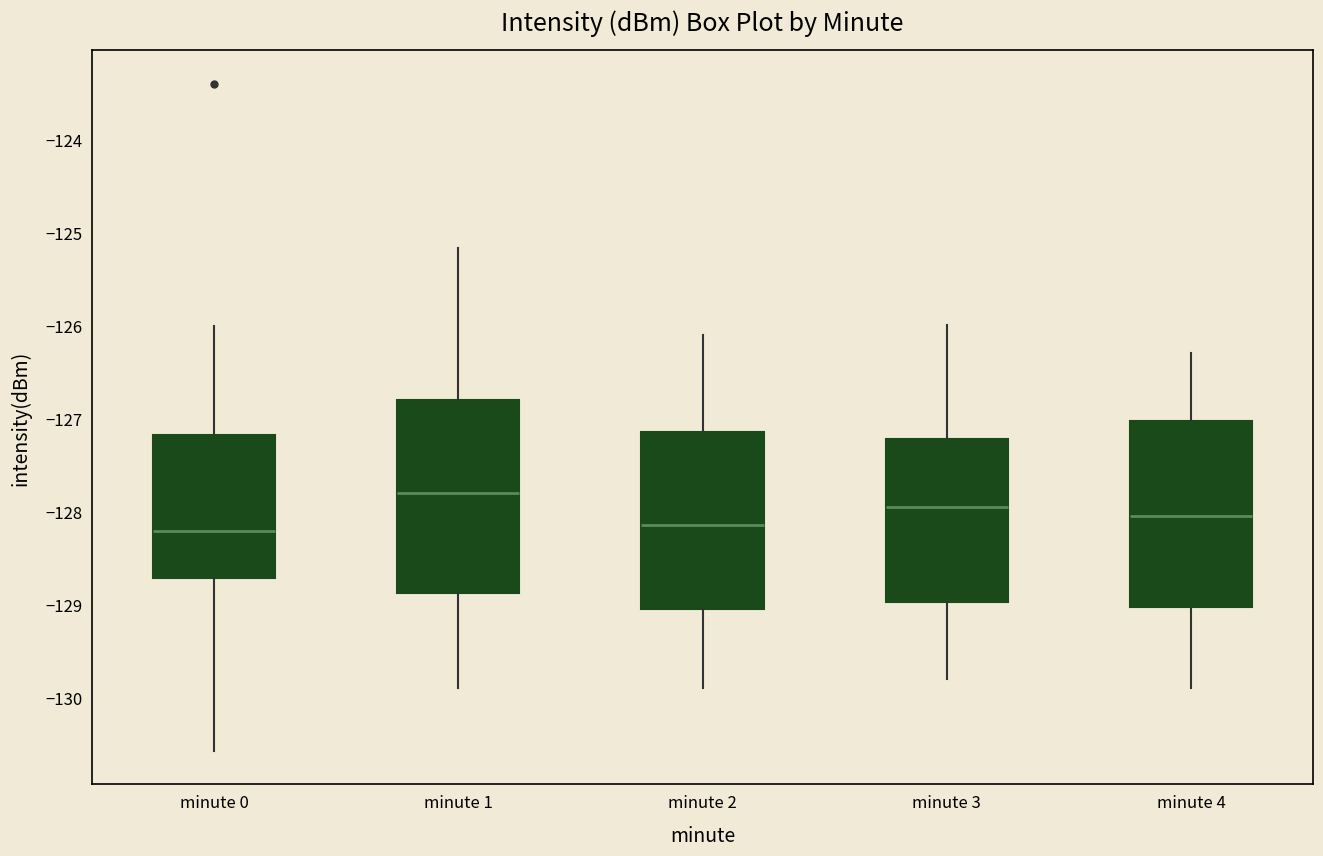

Where does the lower whisker of the box for minute 3 end on the y-axis? The values are not printed on the chart, so give them approximately, as read against the axis.

-129.8